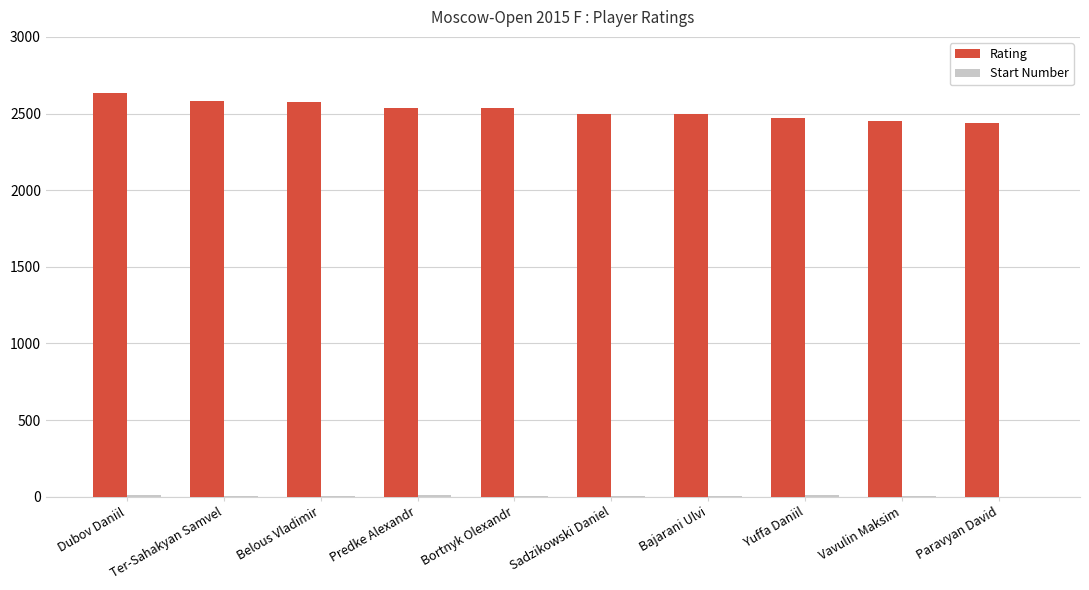

Which series has the largest total across all categories?

Rating